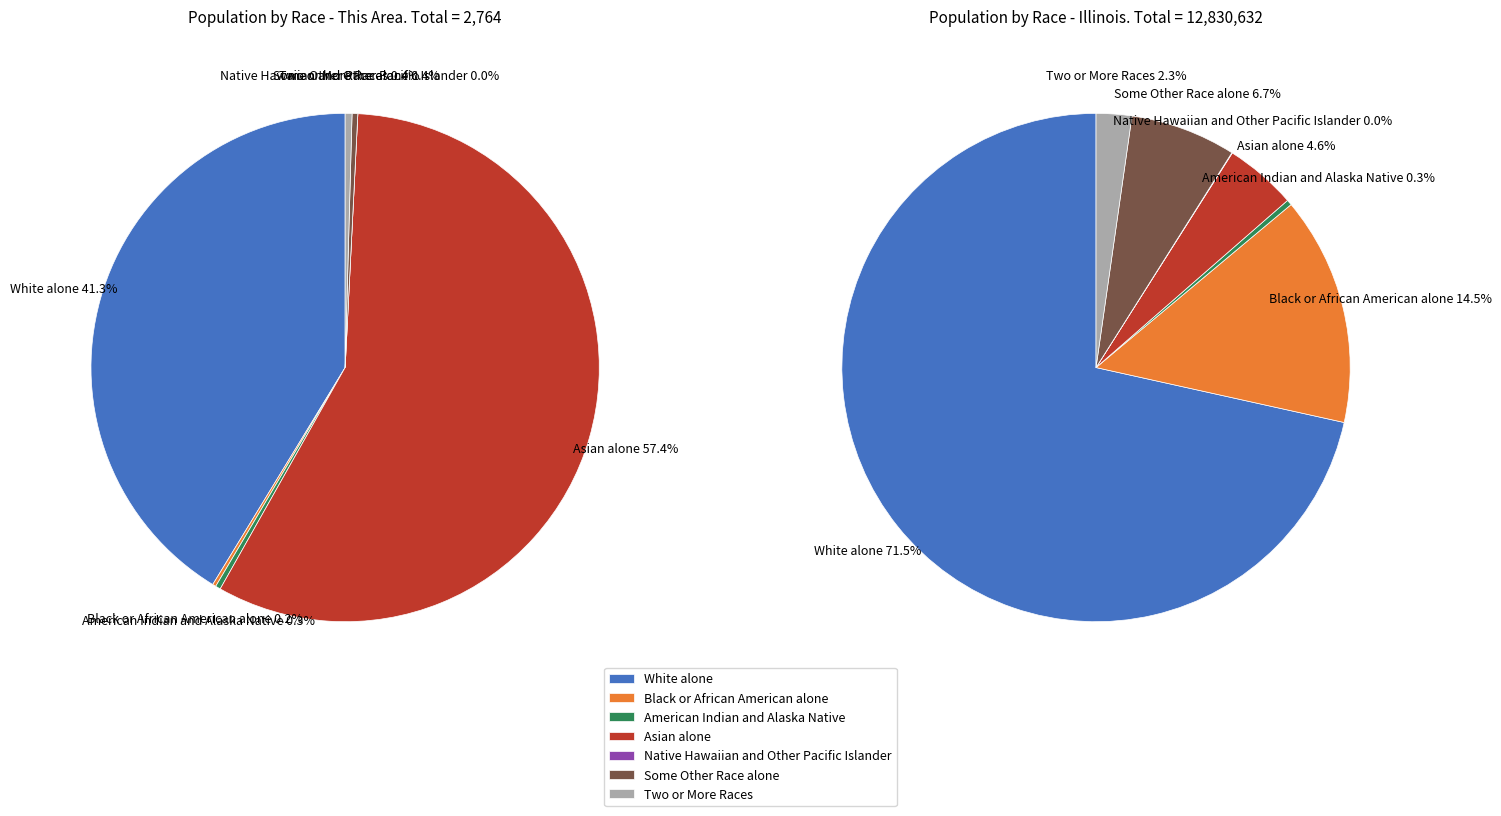

What is the total percentage of Native Hawaiian and Other Pacific Islander and Black or African American alone?

0.2%